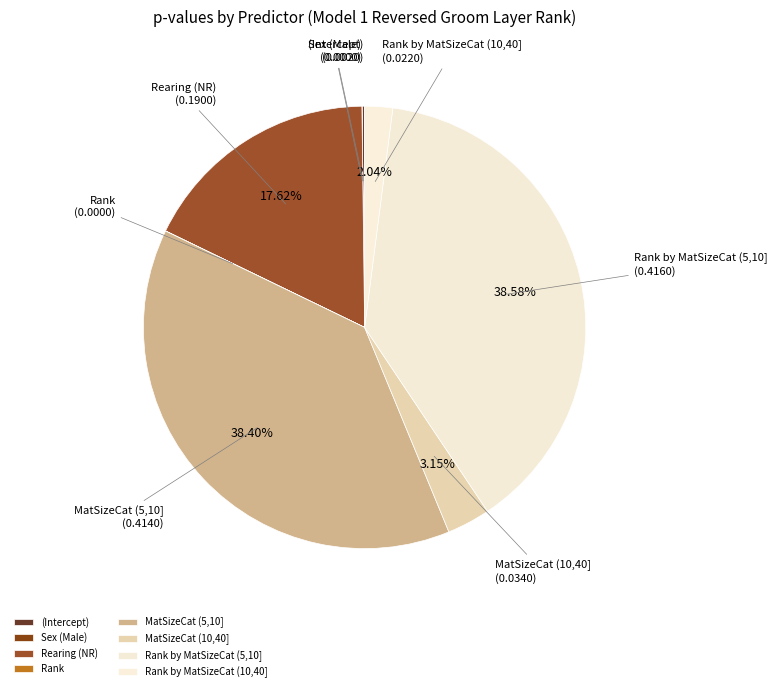

Does any single category account for the majority?

No